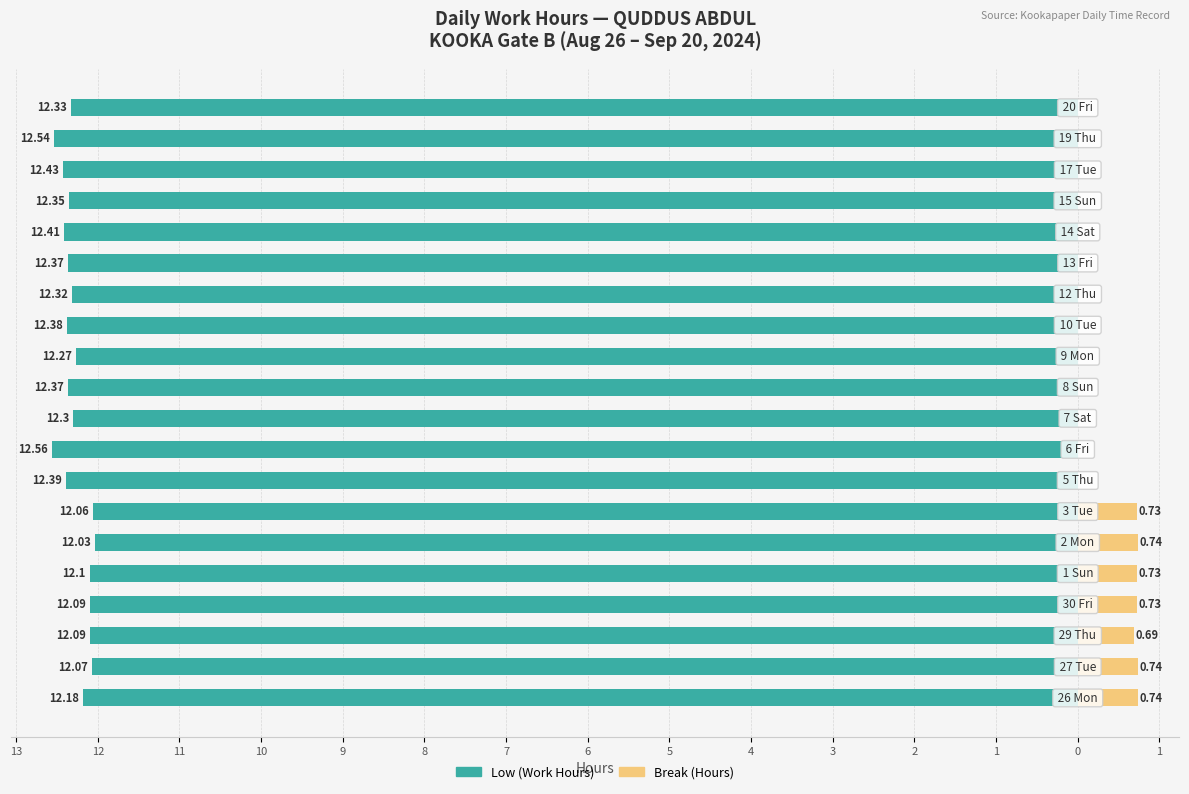

Count the Break (Hours) values in the range 0 to 1.

20